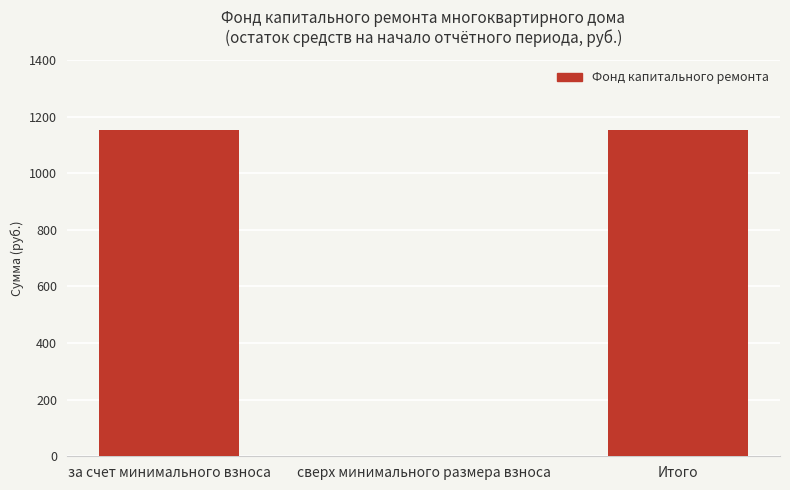

Does the chart contain stacked bars?

No